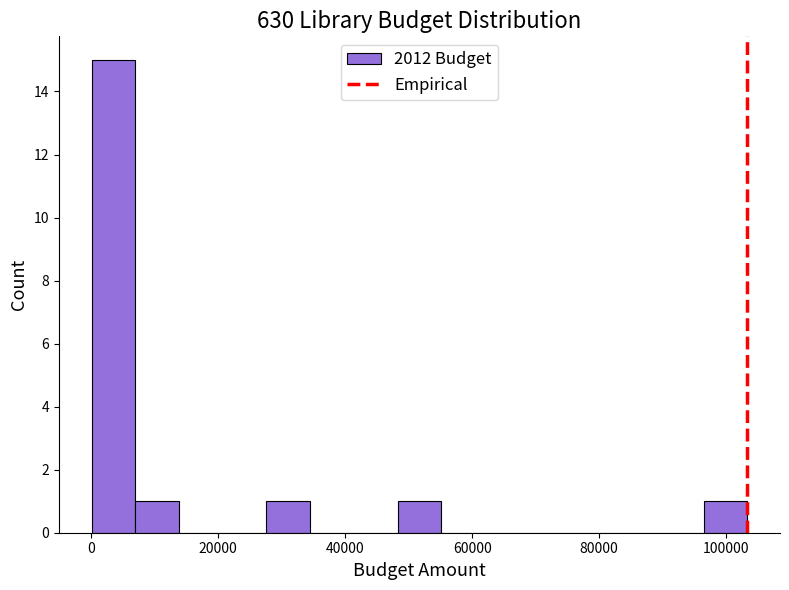

Around what value on the x-axis is the tallest bar? Give the approximate position of its centre, as read against the axis.

4000